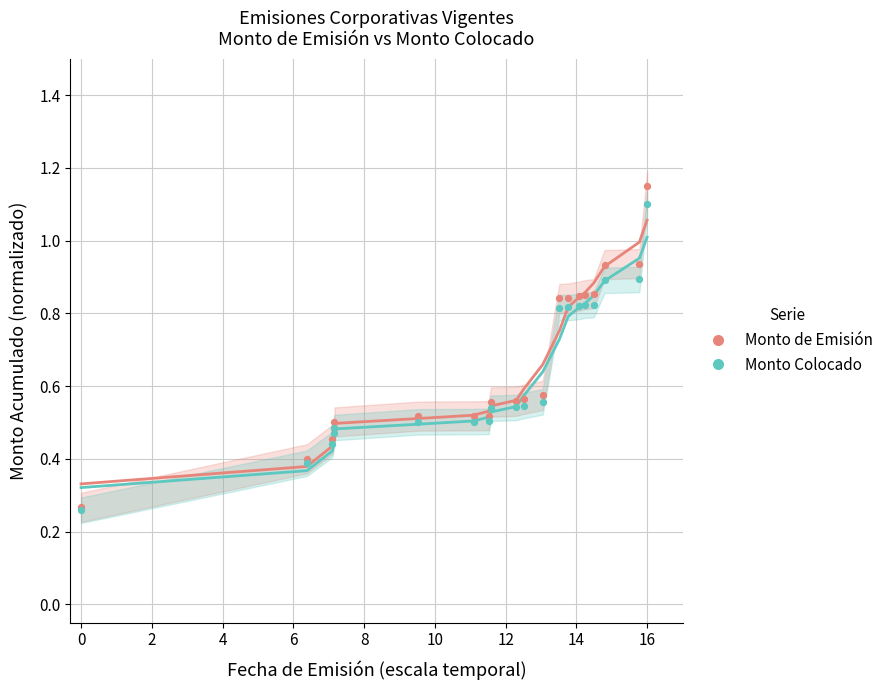

What are all the series names shown in the legend?

Monto de Emisión, Monto Colocado